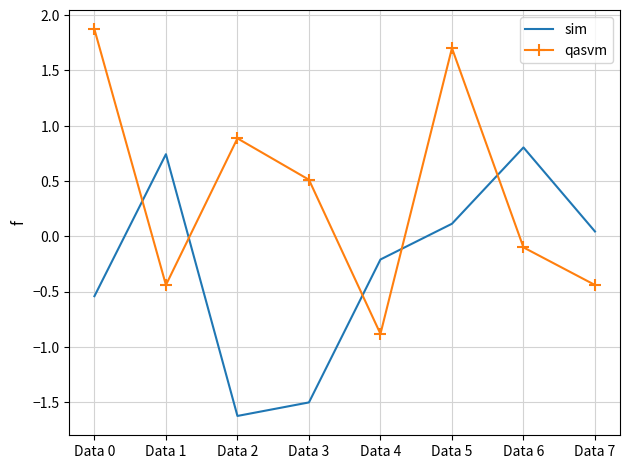

What is the highest value of the qasvm series?

1.9